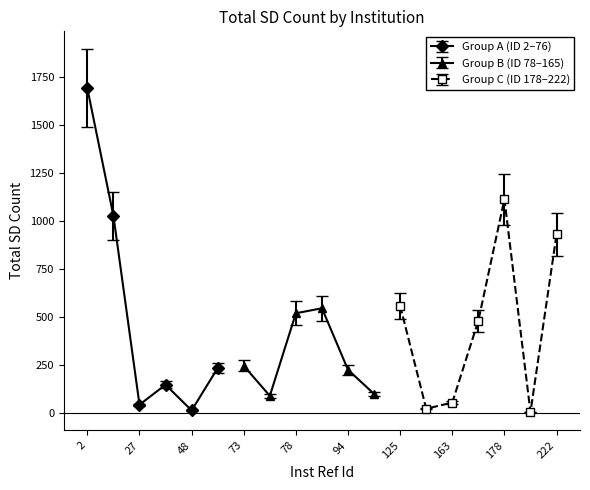

Reading right to left, list all the values displayed in this chart.

222=931	184=4	178=1115	165=481	163=54	154=22	125=559	115=99	94=225	92=546	78=520	76=89	73=246	49=234	48=13	34=147	27=43	23=1028	2=1693